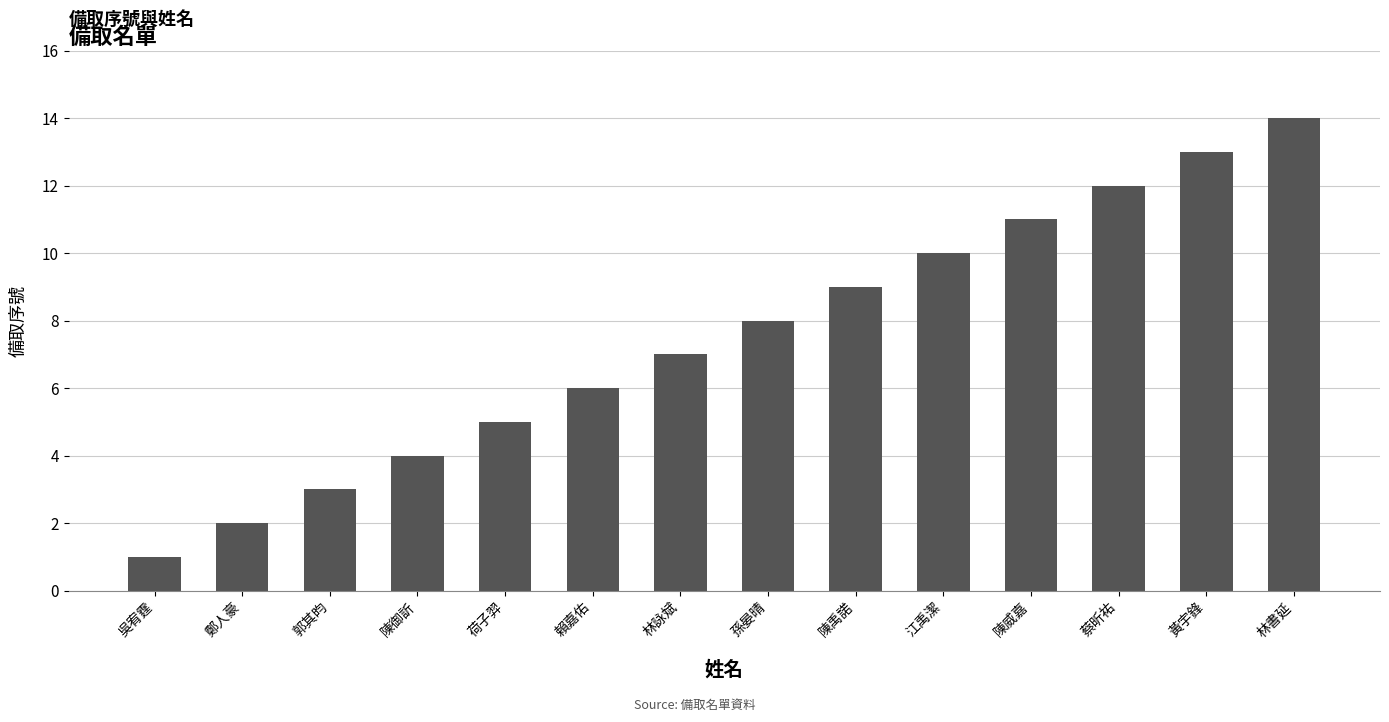

How many data points does each series have?

14